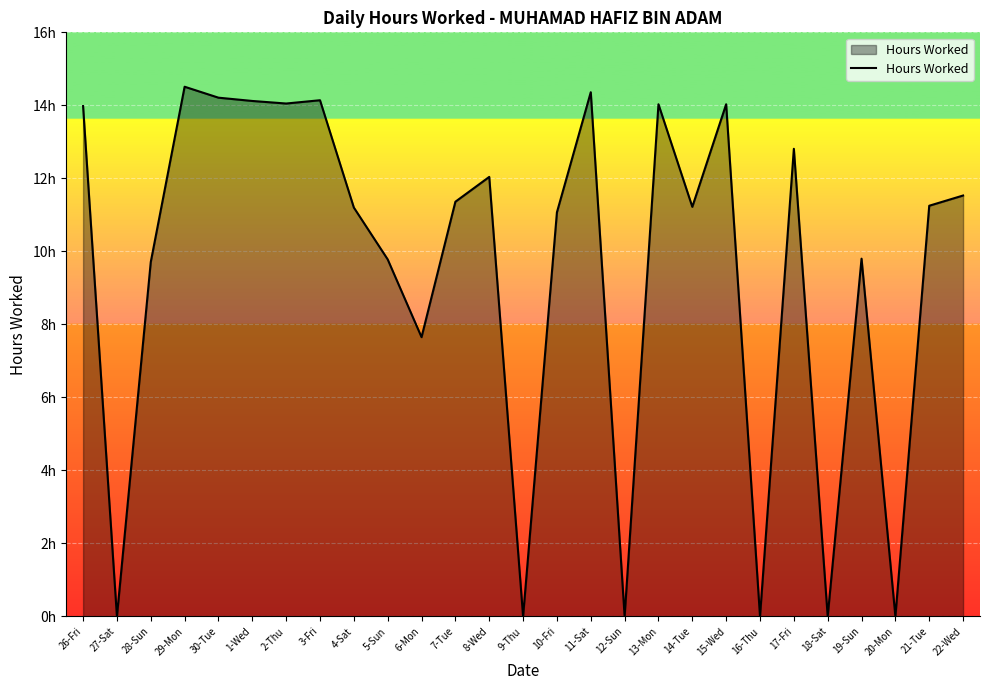

Where is the data nearest to the value 7?

6-Mon